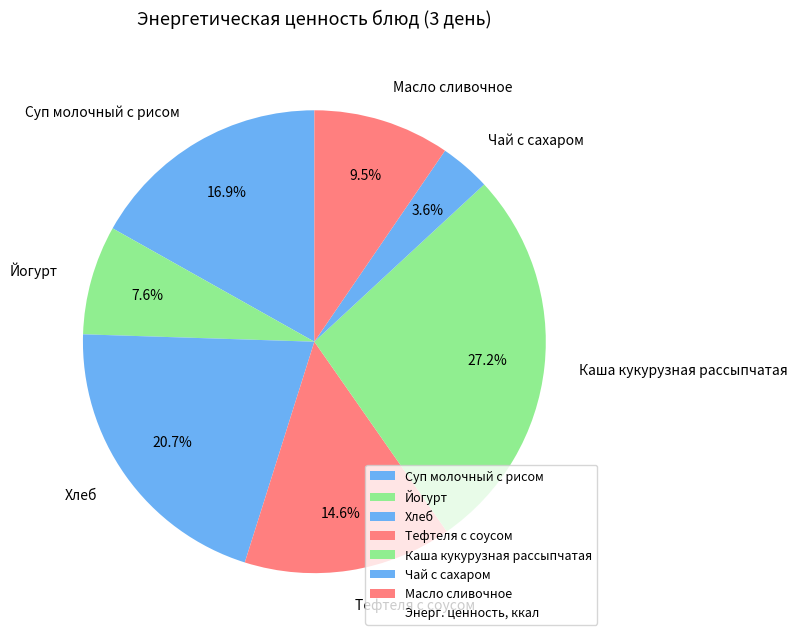

To the nearest percent, what is the average slice percentage?

14%